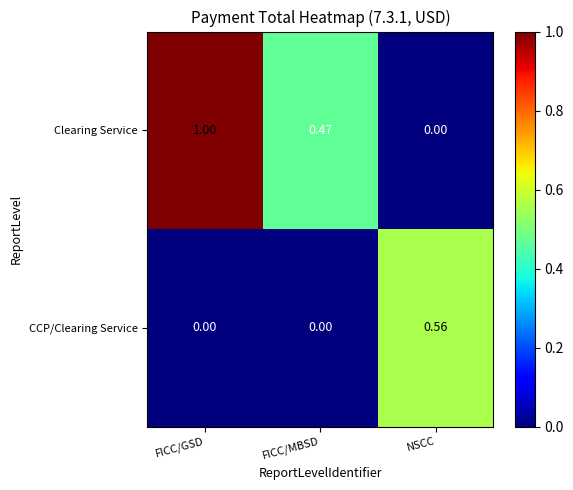

How many values in Clearing Service are above zero?

2